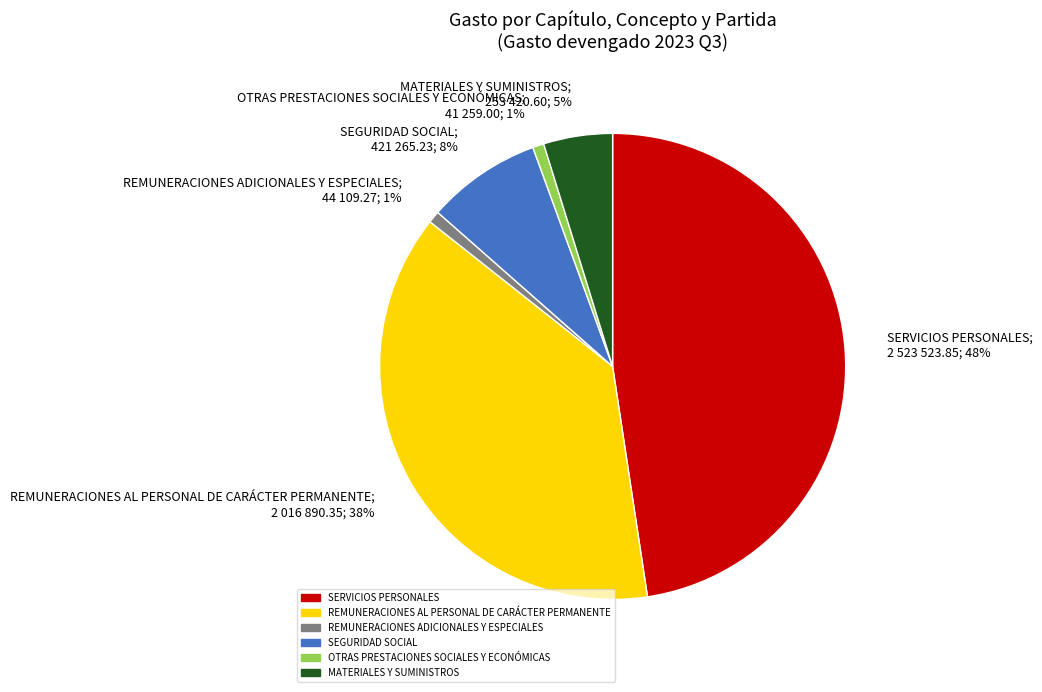

Is the sum of OTRAS PRESTACIONES SOCIALES Y ECONÓMICAS; 41 259.00; 1% and REMUNERACIONES AL PERSONAL DE CARÁCTER PERMANENTE; 2 016 890.35; 38% greater than half?

No